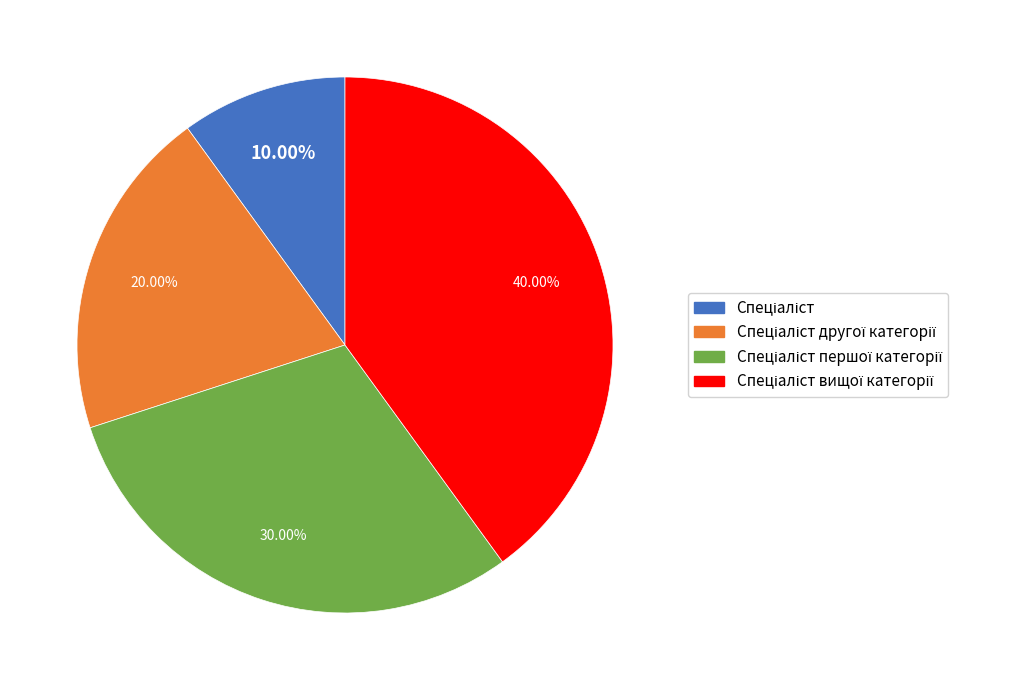

Does any single category account for the majority?

No